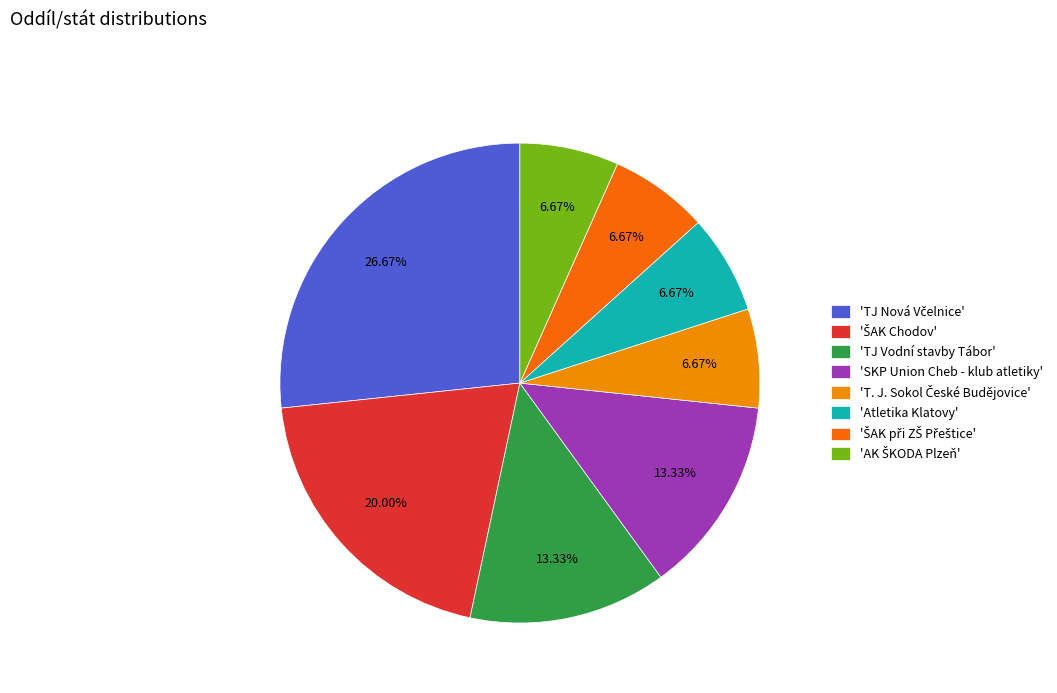

Does any single category account for the majority?

No